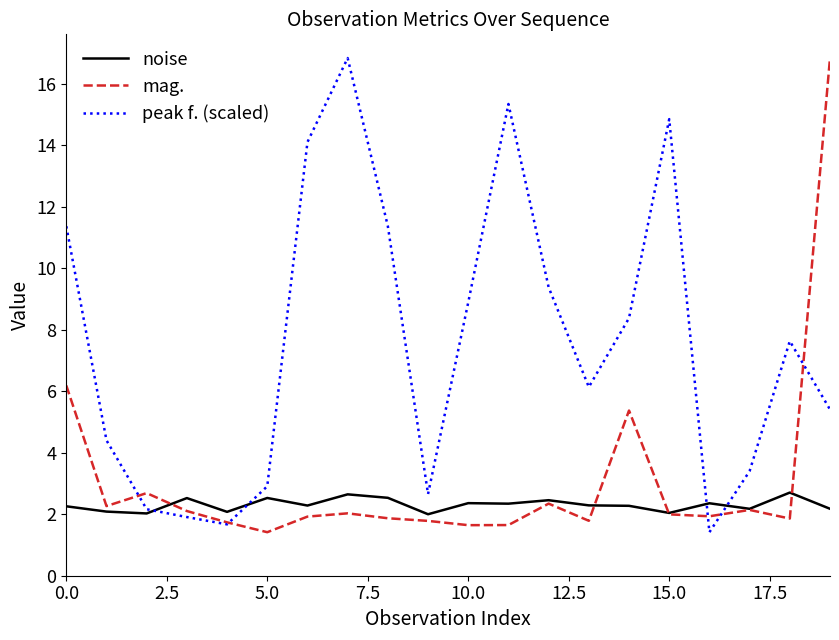

What is the difference between the maximum and second lowest values in the peak f. (scaled) series?

15.2